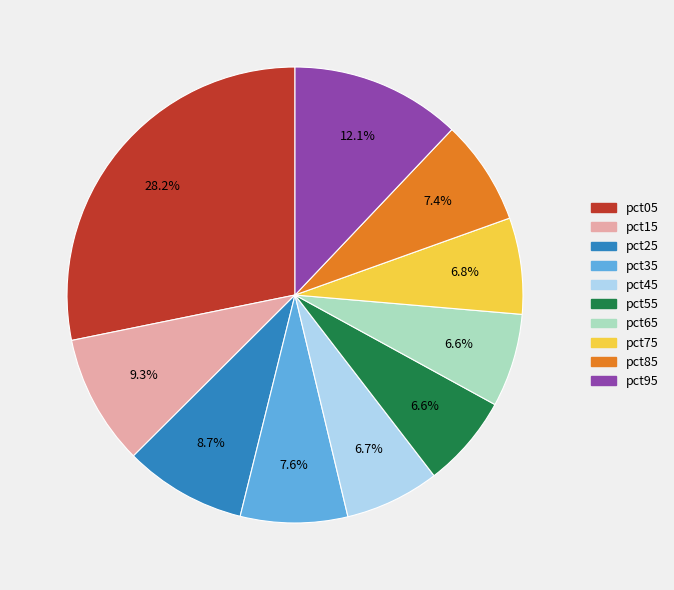

Does pct75 account for over 50% of the chart?

No